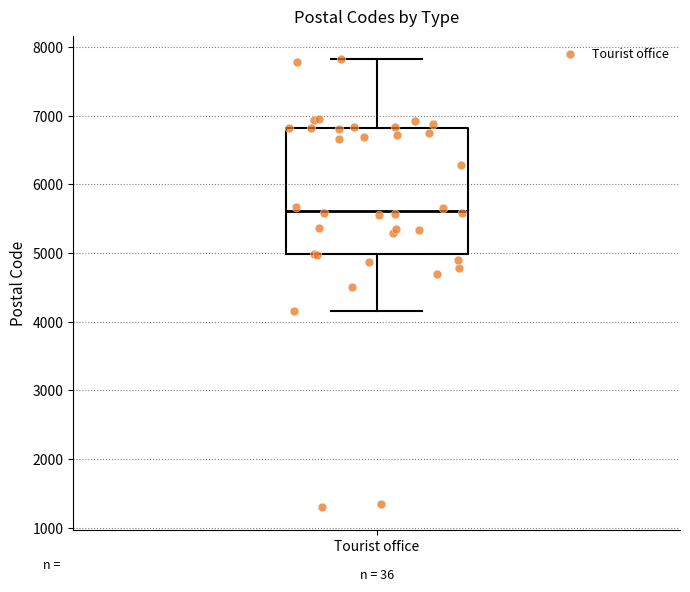

Where does the upper whisker of the box for Tourist office end on the y-axis? The values are not printed on the chart, so give them approximately, as read against the axis.

7800